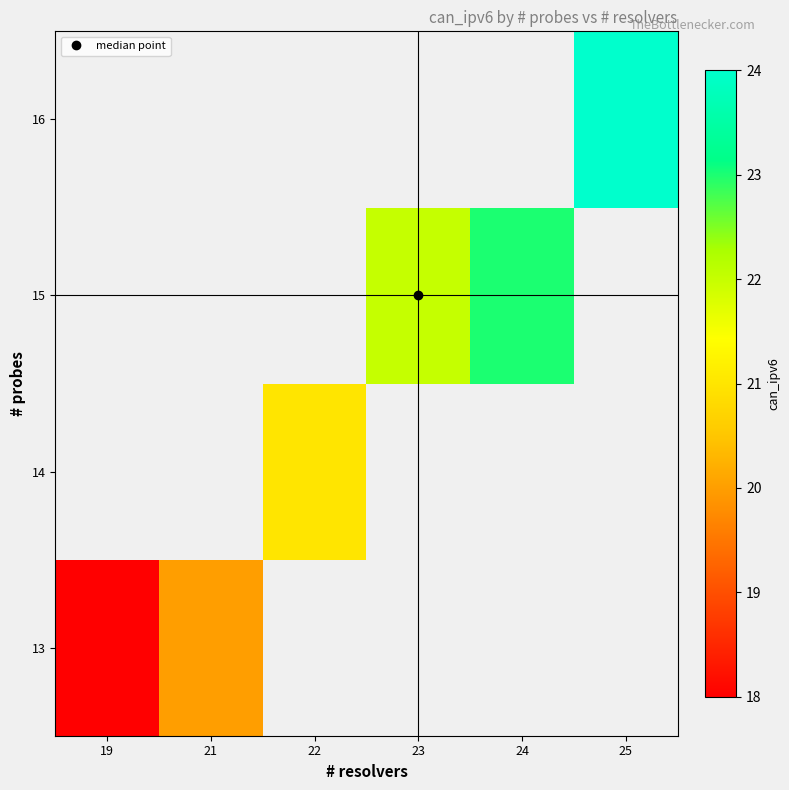

Which category has the highest value across all series?

25